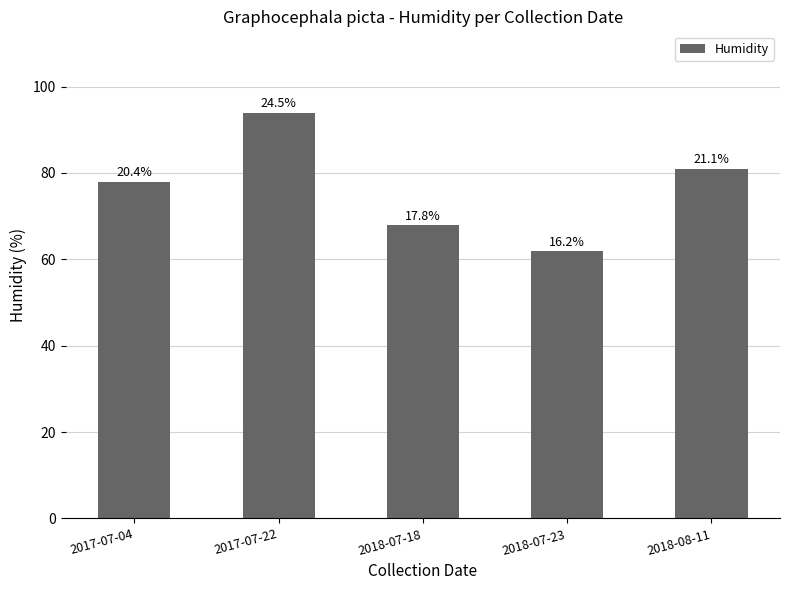

What is the smallest value displayed?

62